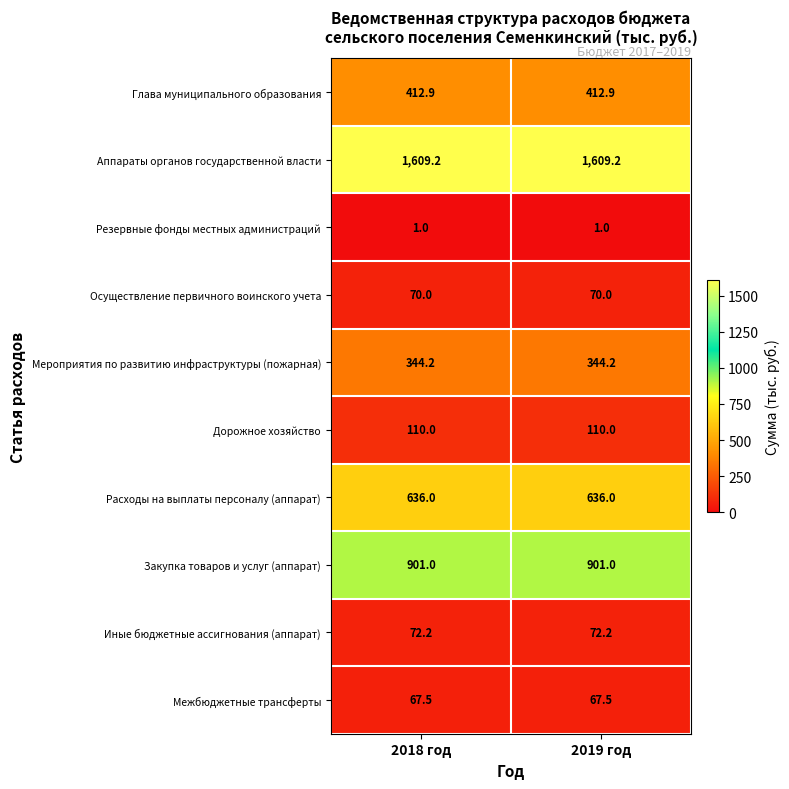

What is the minimum value shown in the chart?

1.0